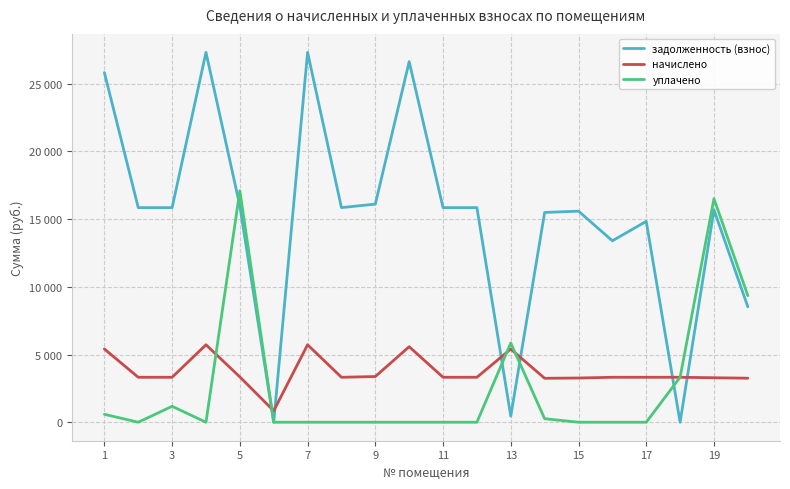

True or false: уплачено has more than 1 points higher than both neighbors.

True